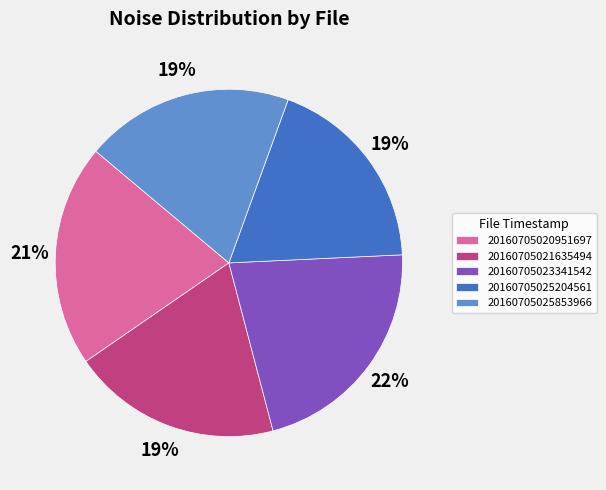

Is there any slice that represents more than half of the pie?

No